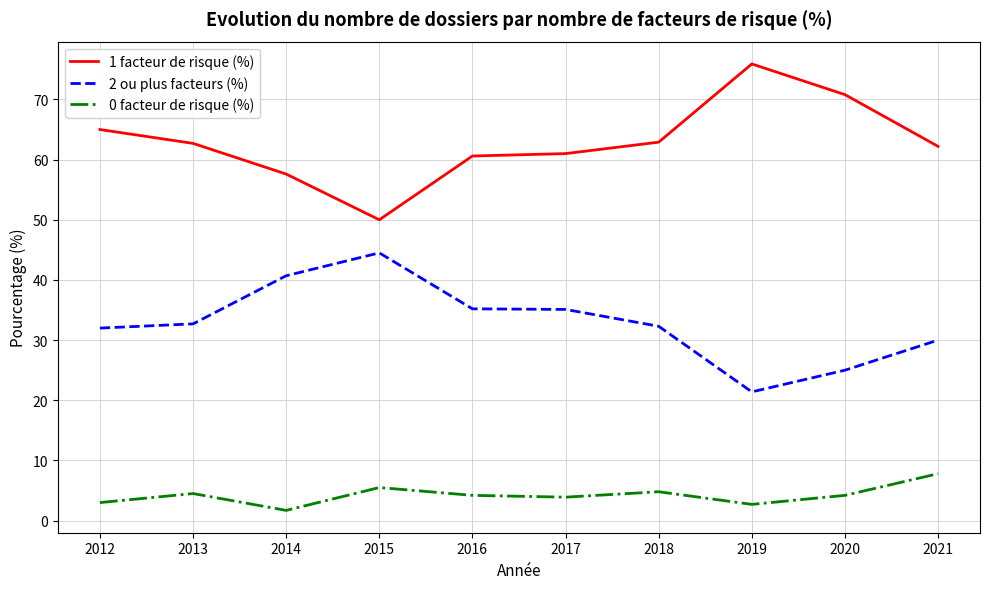

At how many categories does at least one series exceed 54?

9